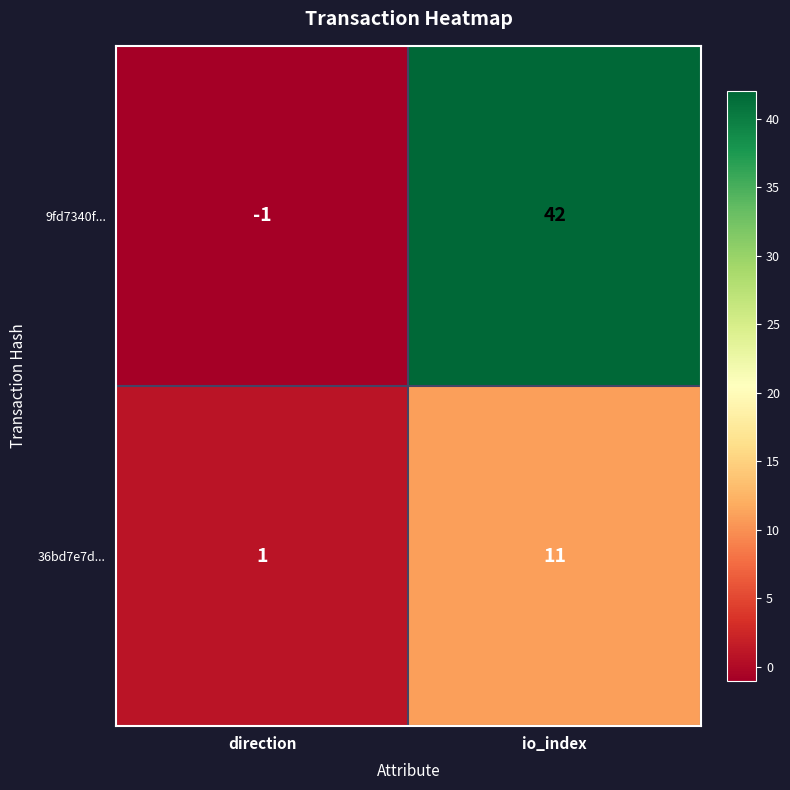

Rank the categories by 9fd7340f... value from highest to lowest.

io_index, direction